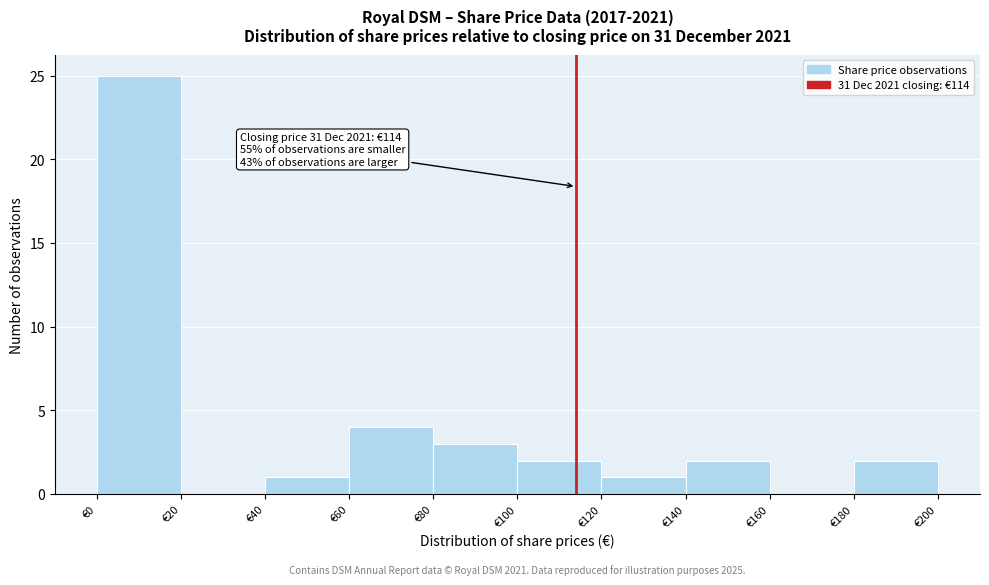

Which range on the x-axis has the tallest bar?

0 to 20